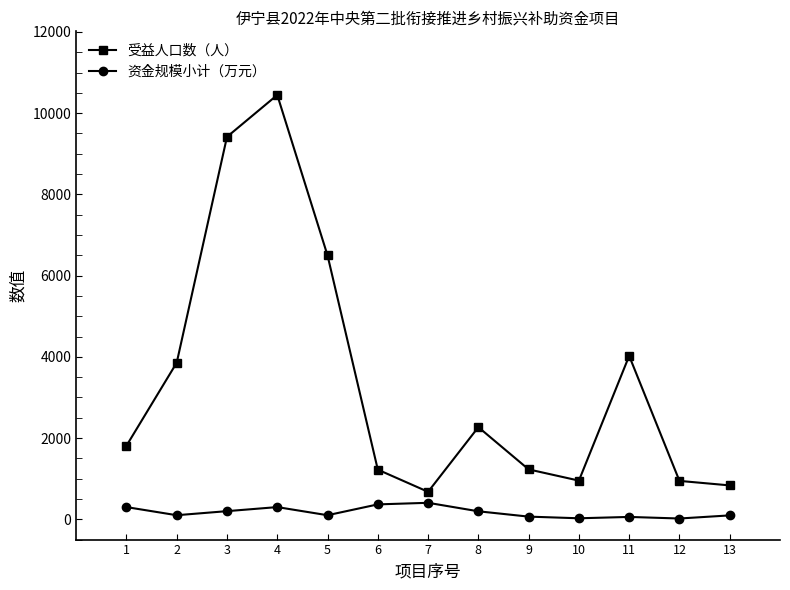

True or false: 资金规模小计（万元） and 受益人口数（人） cross at least once.

False